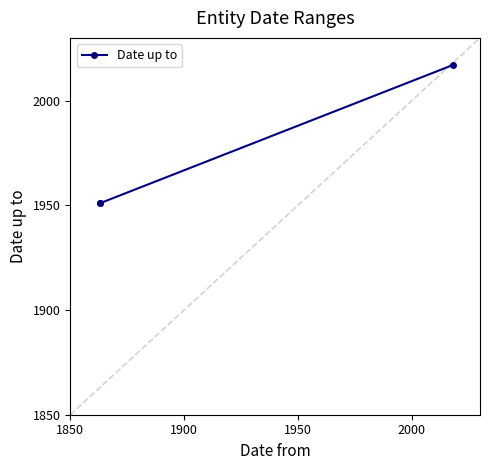

Reading left to right, list all the values displayed in this chart.

1951	1951	2017